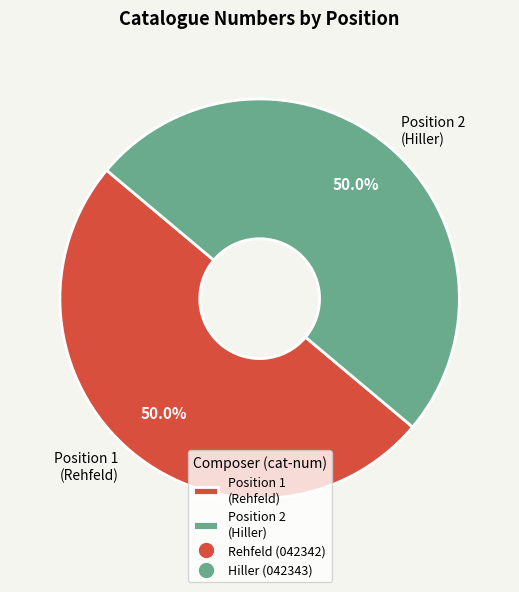

Do Position 1 (Rehfeld) and Position 2 (Hiller) together represent more than half of the pie?

Yes